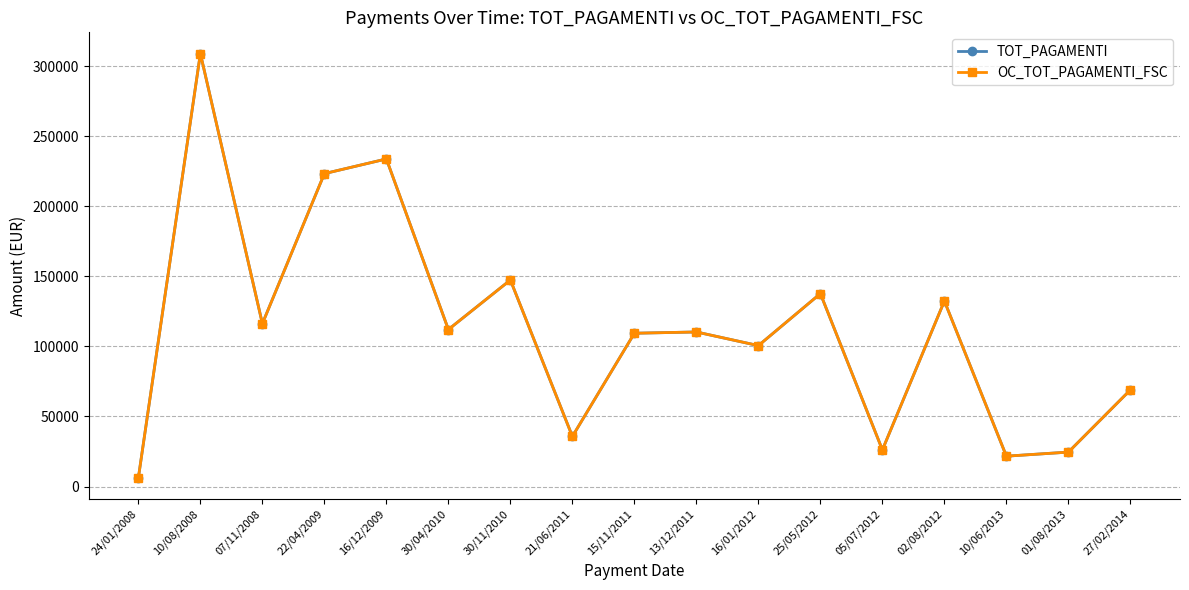

Reading left to right, extract all data points from this chart.

TOT_PAGAMENTI: 24/01/2008=6246.9	10/08/2008=309025.7	07/11/2008=116280.0	22/04/2009=223323.7	16/12/2009=233799.8	30/04/2010=112078.6	30/11/2010=147412.7	21/06/2011=35778.2	15/11/2011=109420.9	13/12/2011=110325.0	16/01/2012=100597.5	25/05/2012=137707.6	05/07/2012=26178.3	02/08/2012=132405.9	10/06/2013=21686.8	01/08/2013=24591.1	27/02/2014=69000.5
OC_TOT_PAGAMENTI_FSC: 24/01/2008=6246.9	10/08/2008=309025.7	07/11/2008=116280.0	22/04/2009=223323.7	16/12/2009=233799.8	30/04/2010=112078.6	30/11/2010=147412.7	21/06/2011=35778.2	15/11/2011=109420.9	13/12/2011=110325.0	16/01/2012=100597.5	25/05/2012=137707.6	05/07/2012=26178.3	02/08/2012=132405.9	10/06/2013=21686.8	01/08/2013=24591.1	27/02/2014=69000.5